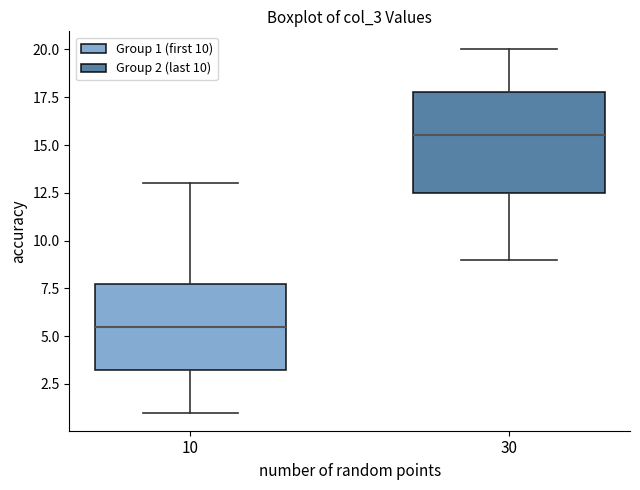

Which box has the lowest median line?

10